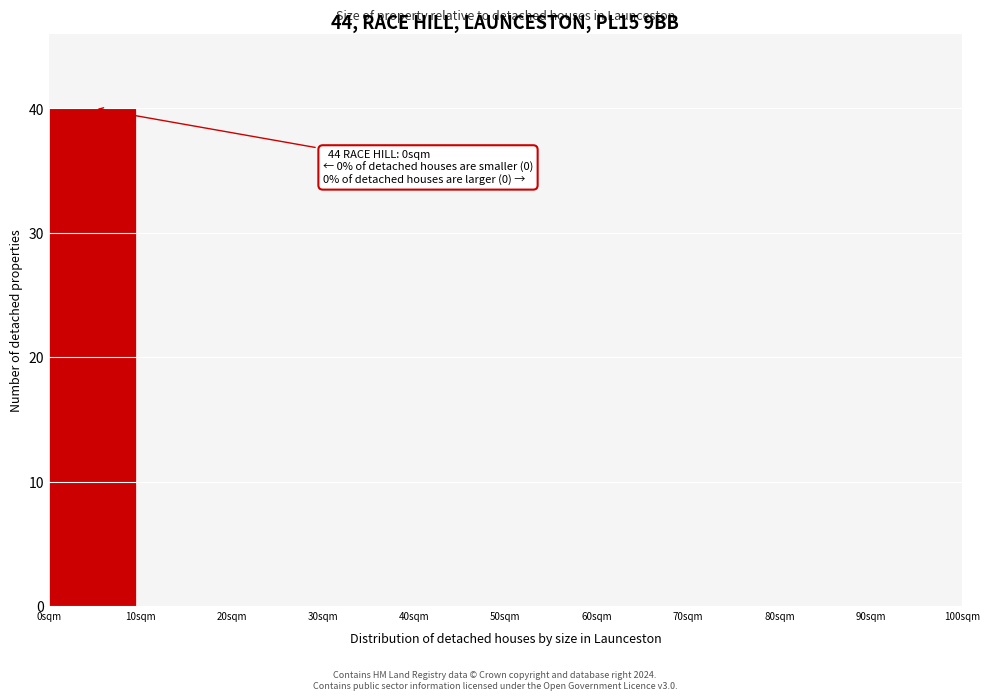

Over which range of the x-axis is the bar tallest?

0 to 10